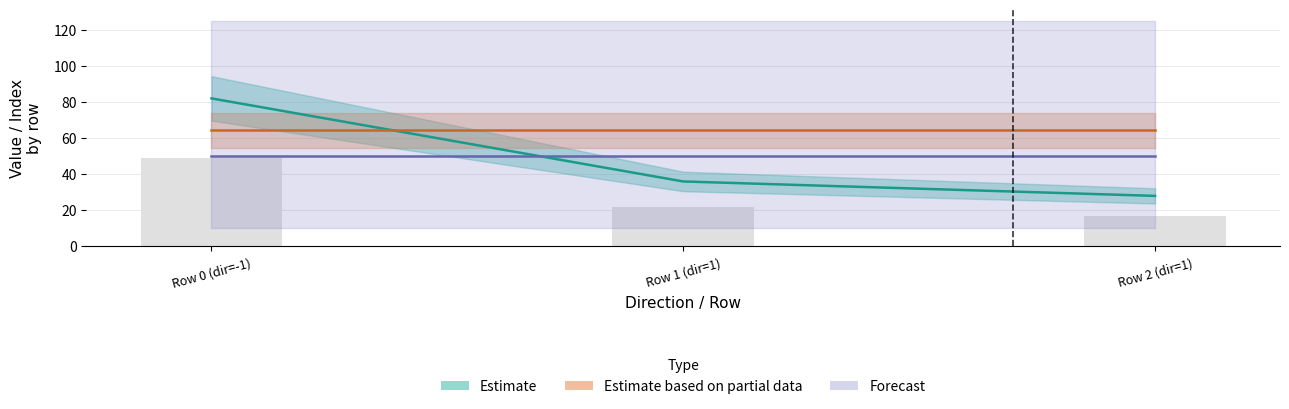

Does the chart contain stacked bars?

No